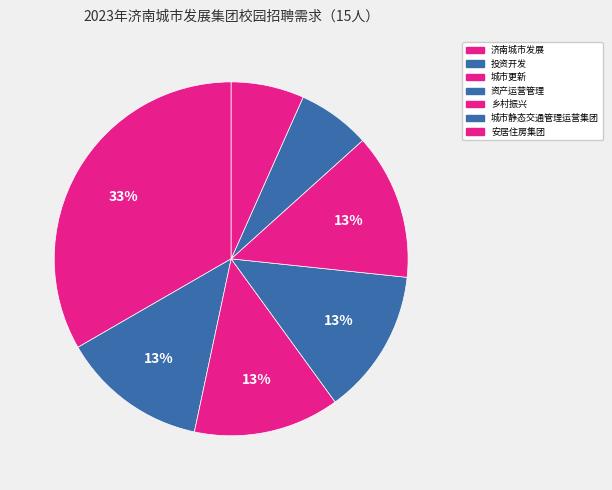

How many segments does this pie chart have?

7